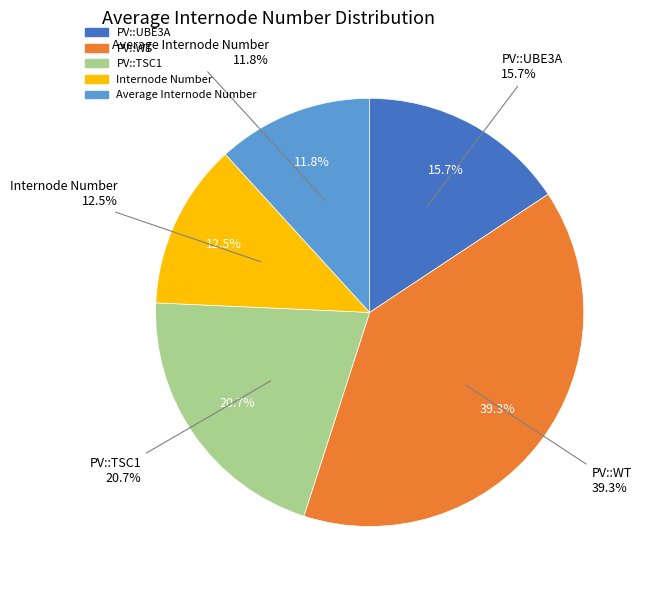

Count the number of slices in the pie.

5